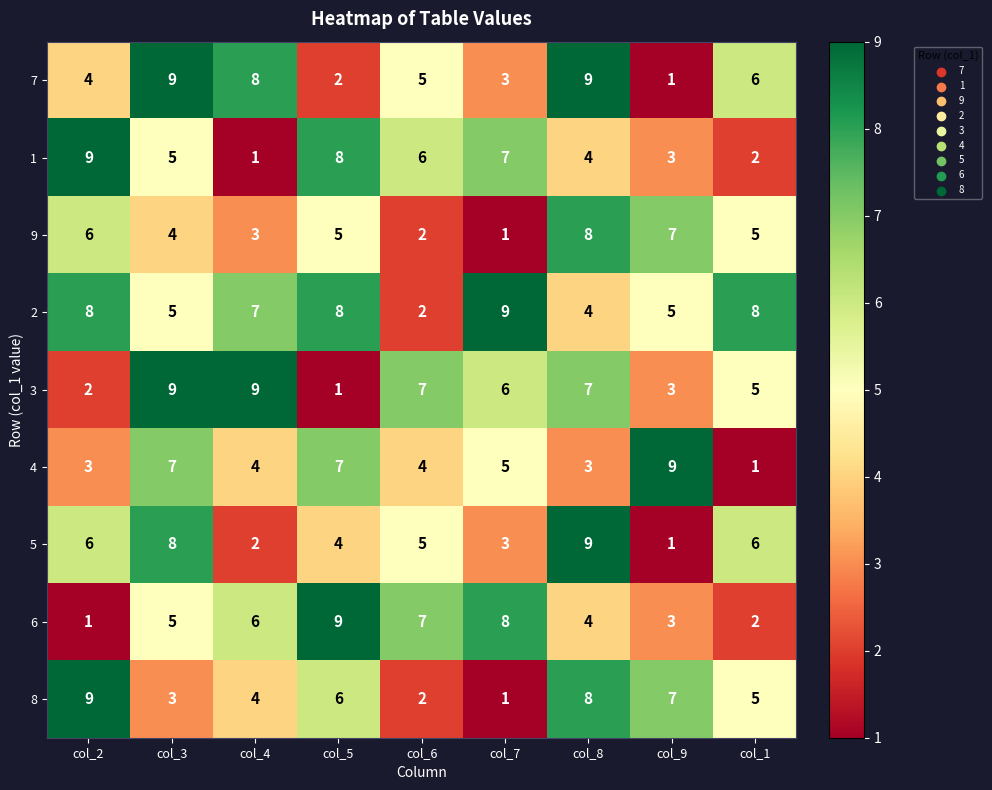

List the labels in order of 6 value, smallest first.

col_2, col_1, col_9, col_8, col_3, col_4, col_6, col_7, col_5